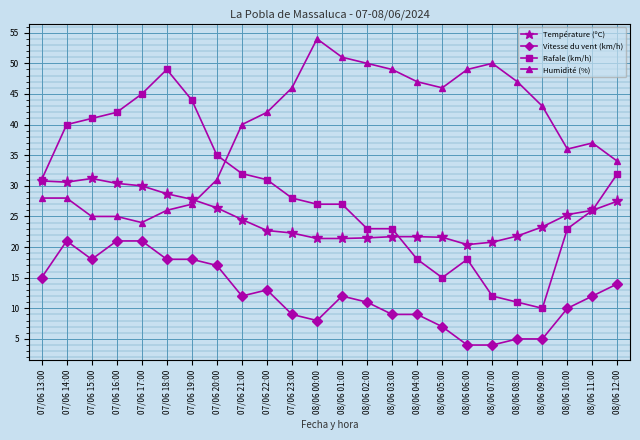

How many data points in Température (ºC) are less than 24?

12